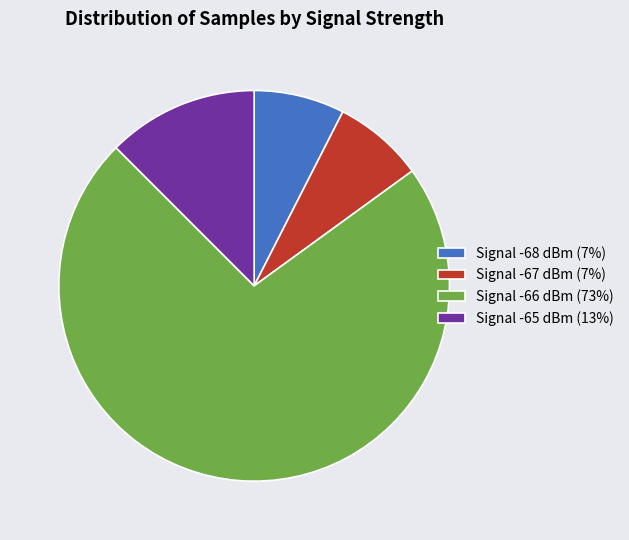

Which has a higher value, Signal -68 dBm (7%) or Signal -66 dBm (73%)?

Signal -66 dBm (73%)